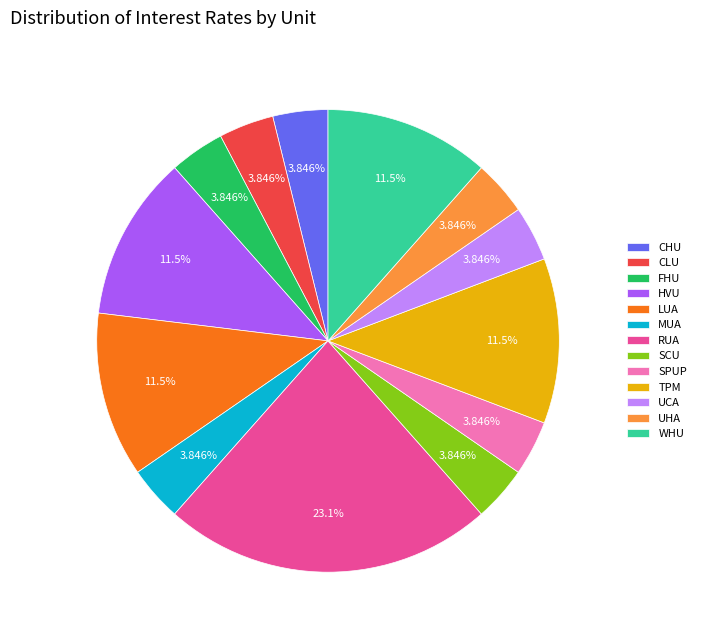

Does TPM account for over 50% of the chart?

No